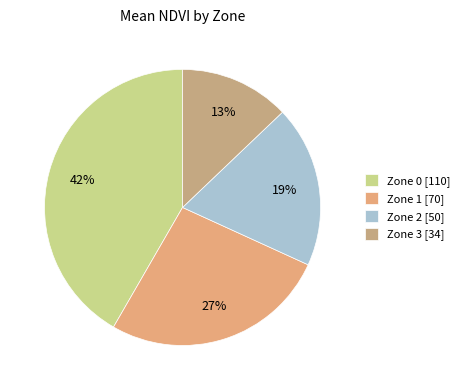

Is Zone 3 the majority of the pie?

No